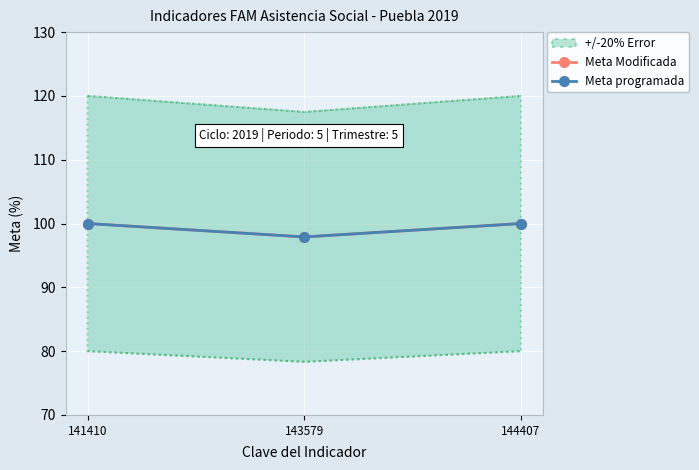

How many data points does each series have?

3